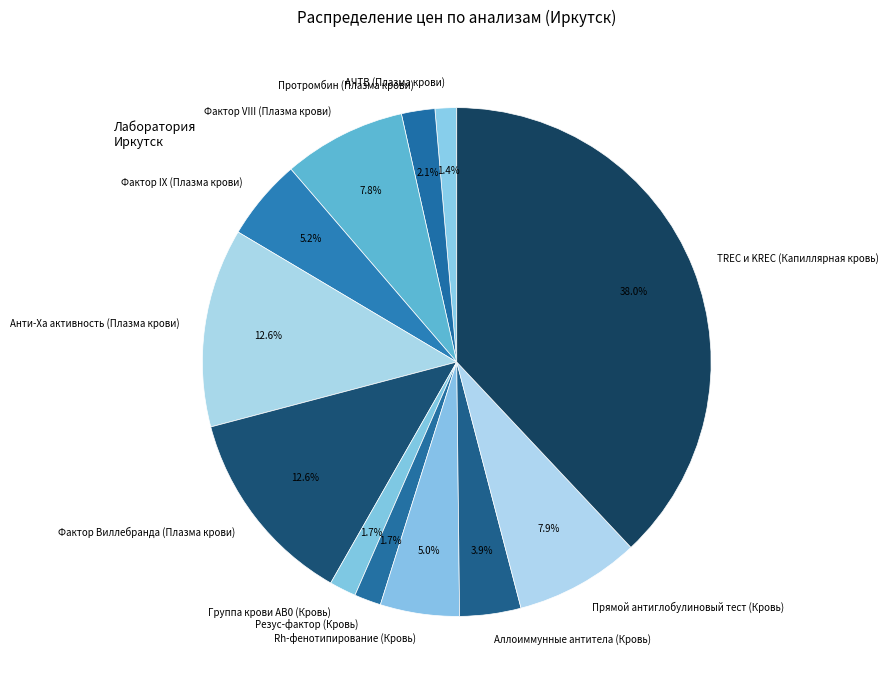

To the nearest percent, what is the combined percentage of Фактор Виллебранда (Плазма крови) and Rh-фенотипирование (Кровь)?

18%